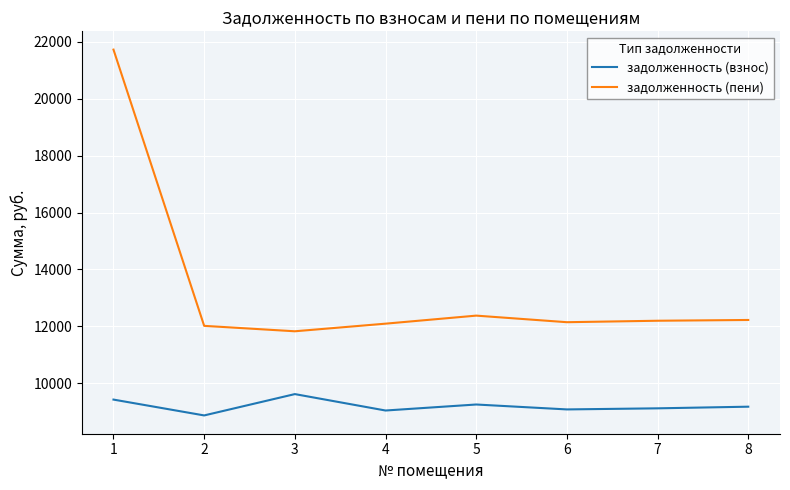

Which series has the widest spread of values?

задолженность (пени)